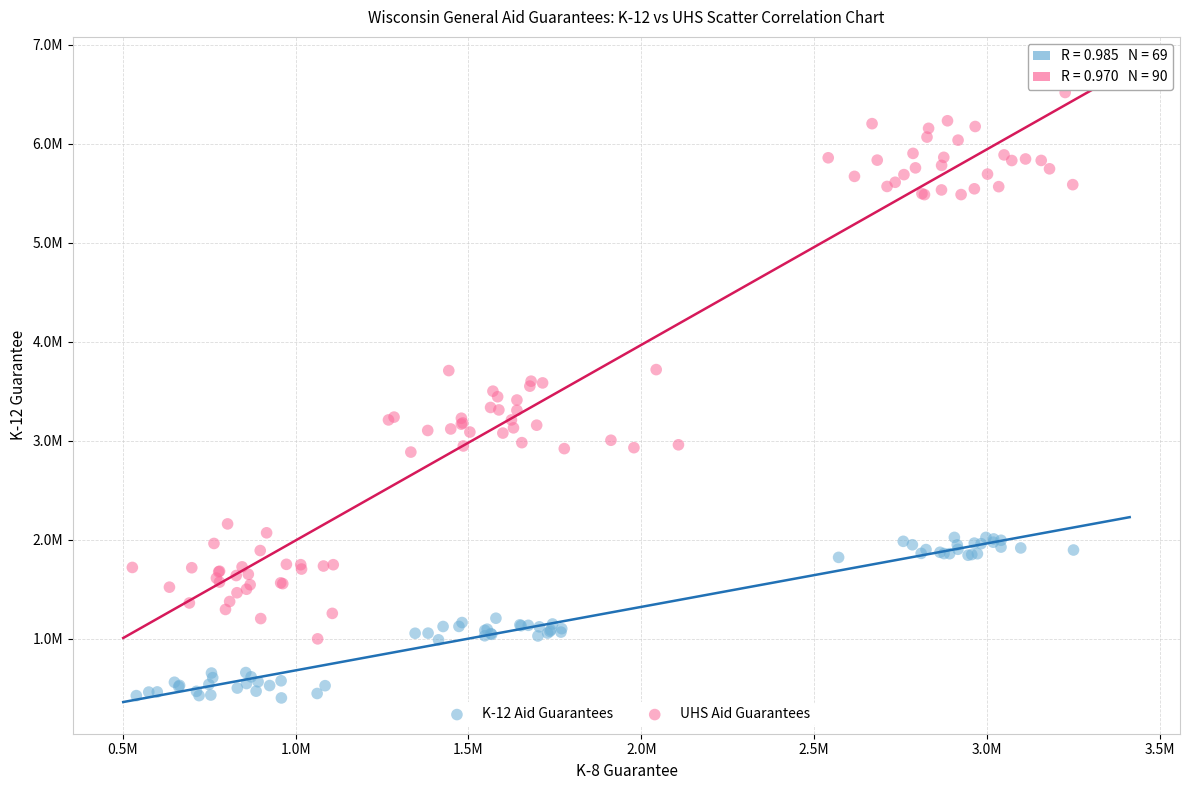

Which series contains the lowest Y value?

K-12 Aid Guarantees